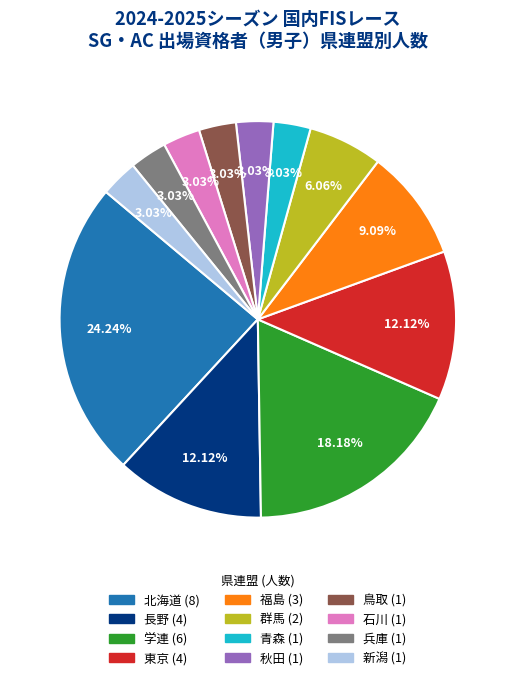

What is the largest slice in the pie chart?

北海道